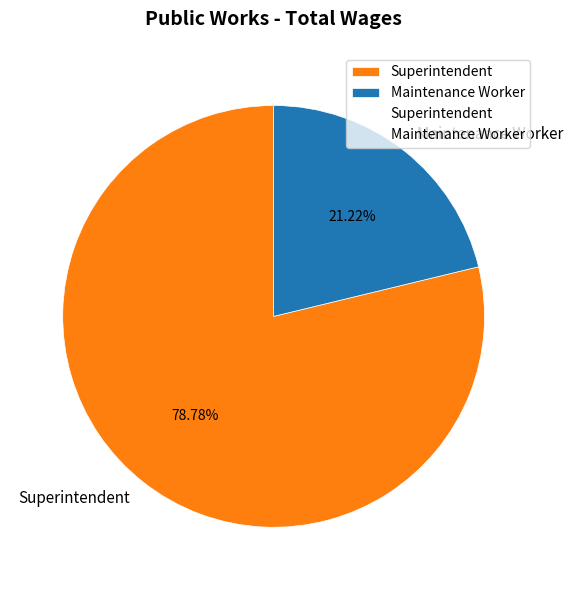

What is the smallest slice in the pie chart?

Maintenance Worker